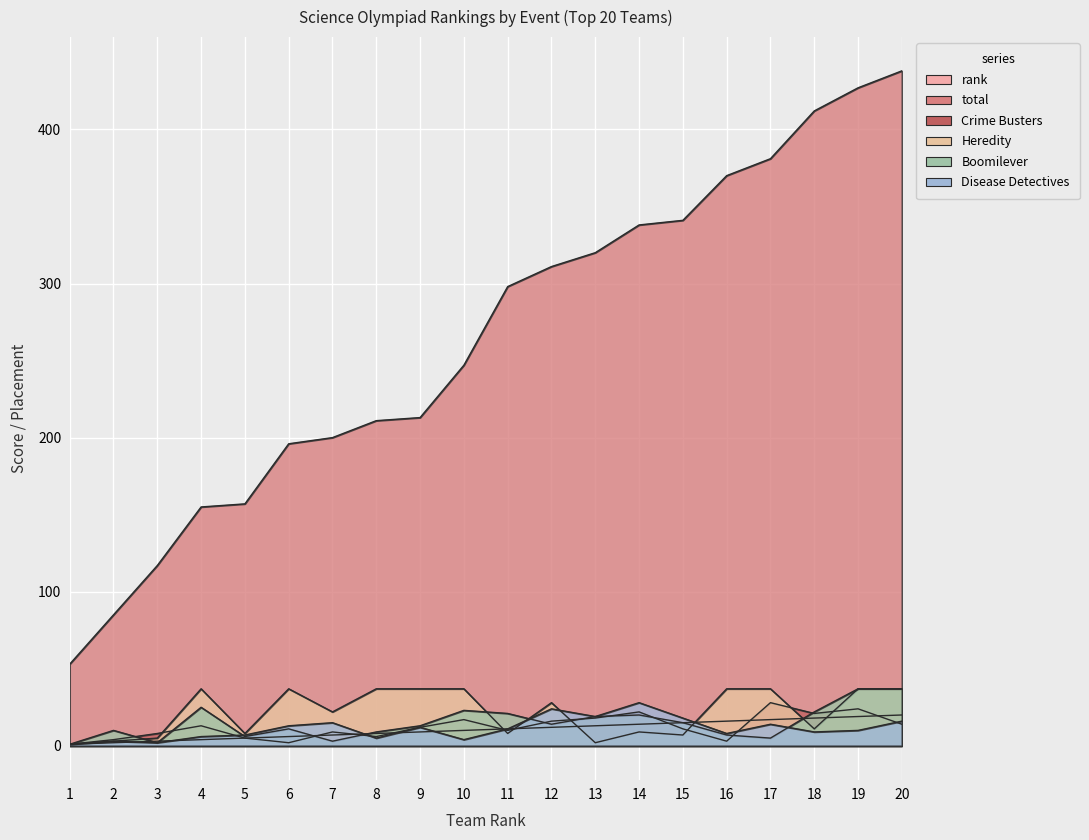

At which category does Boomilever reach its first local valley?

3